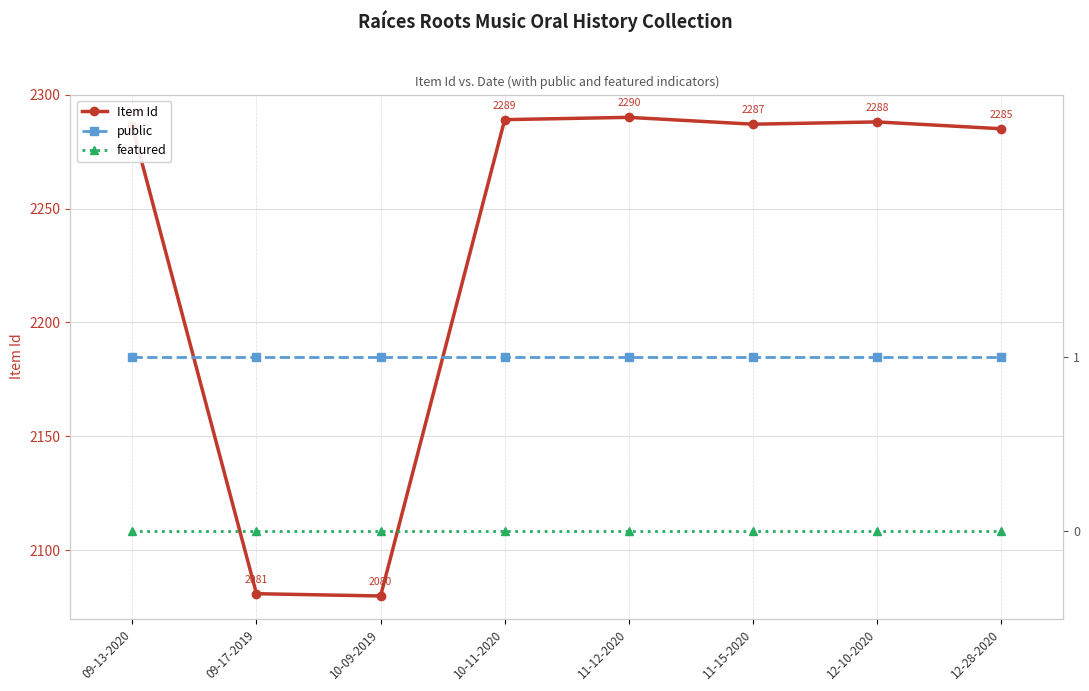

True or false: Item Id has a value of 2290 at 11-12-2020.

True